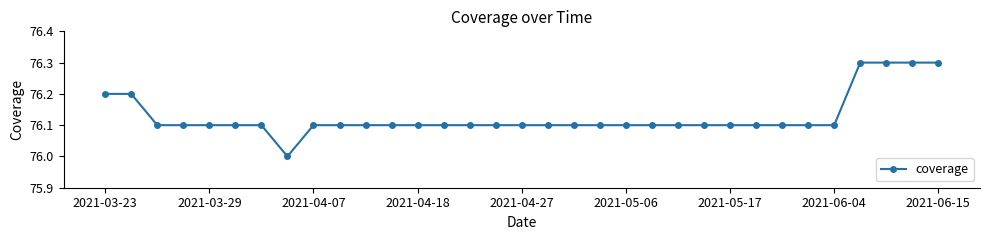

What is the maximum value shown in the chart?

76.3